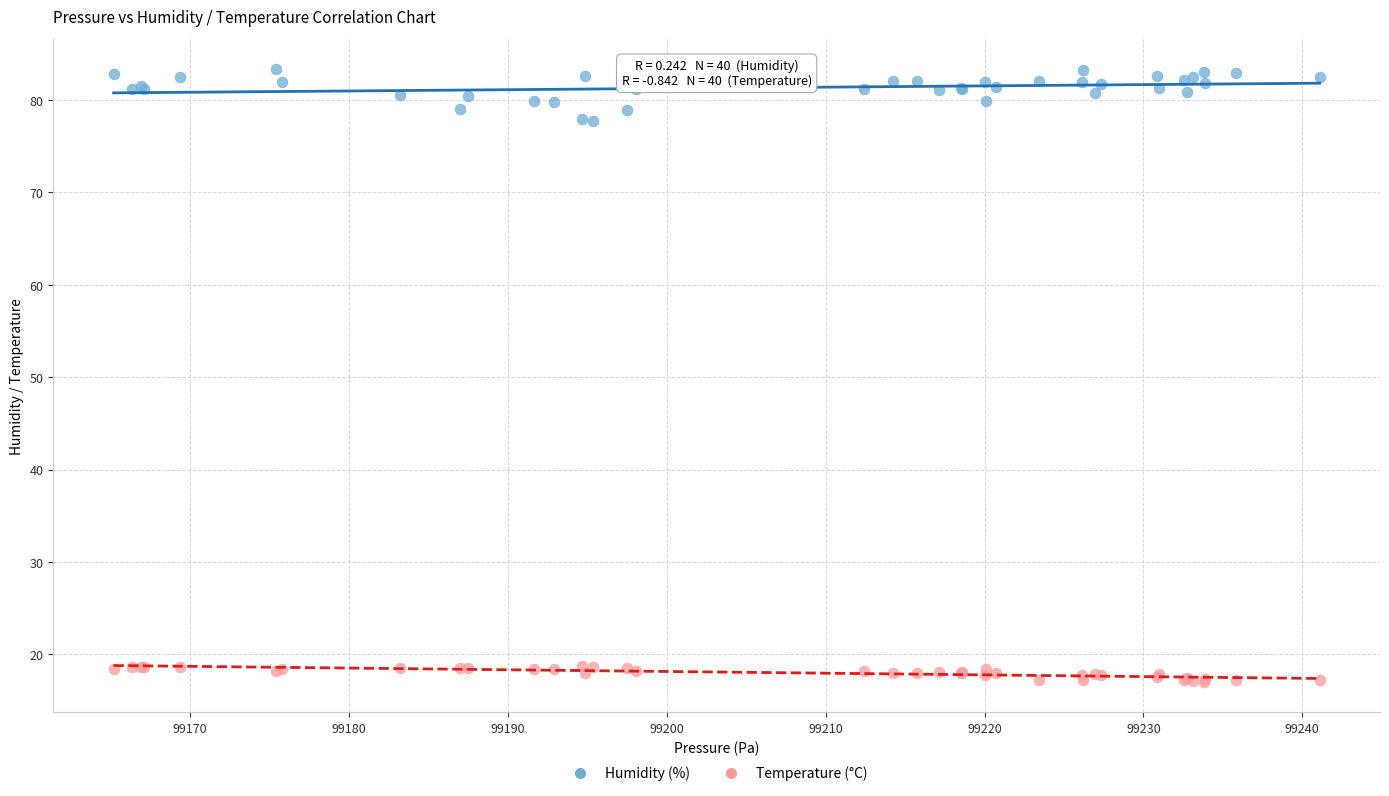

Which series contains the lowest Y value?

Temperature (°C)